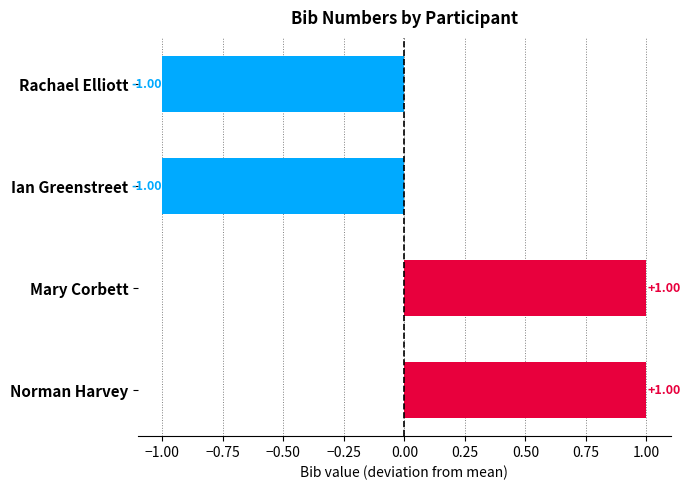

What is the difference between the maximum and second lowest values?

2